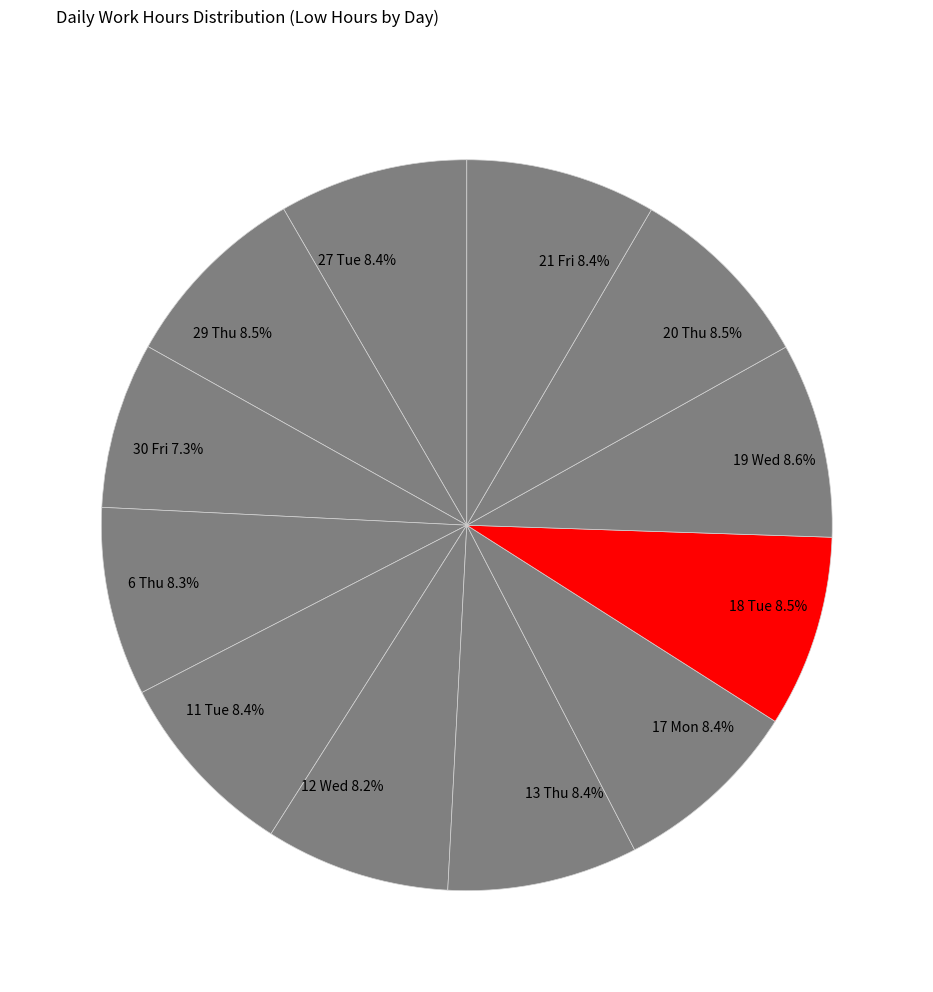

Is there a majority slice in this chart?

No